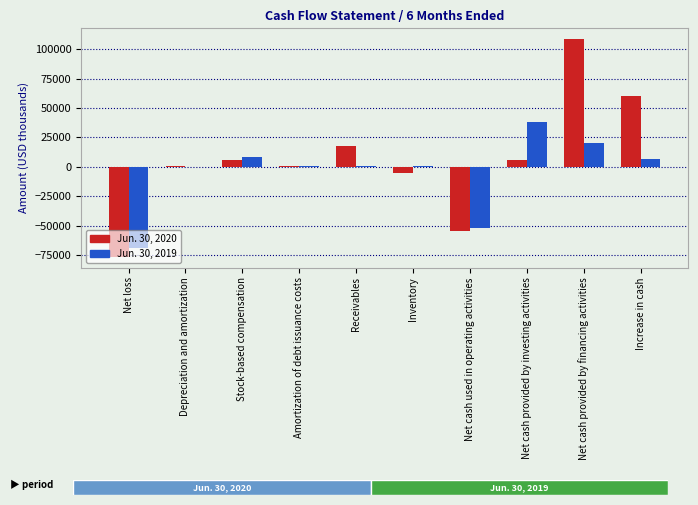

Which label corresponds to the largest value in the chart?

Net cash provided by financing activities